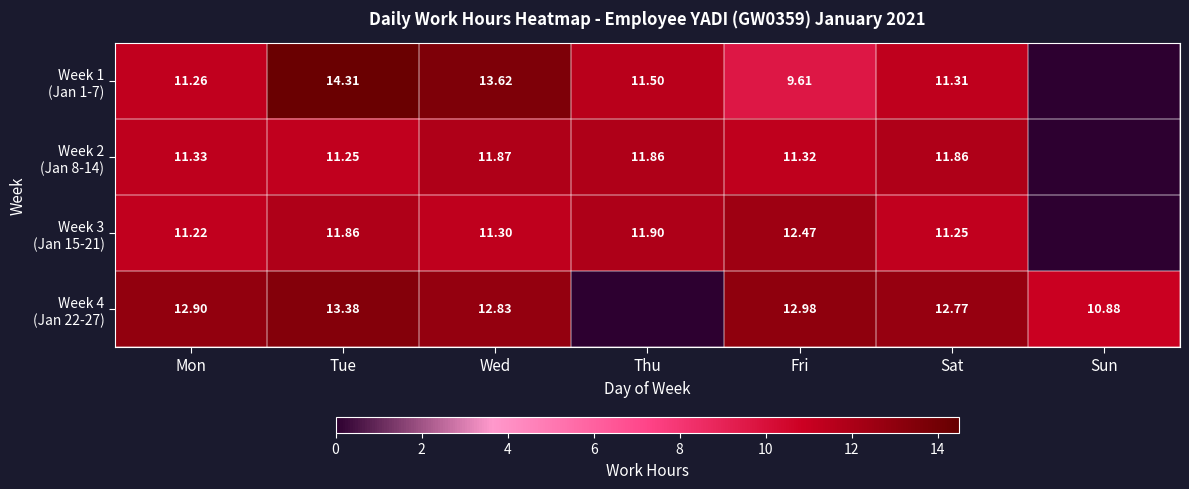

True or false: Week 3 (Jan 15-21) has a value of 16.7 at Mon.

False